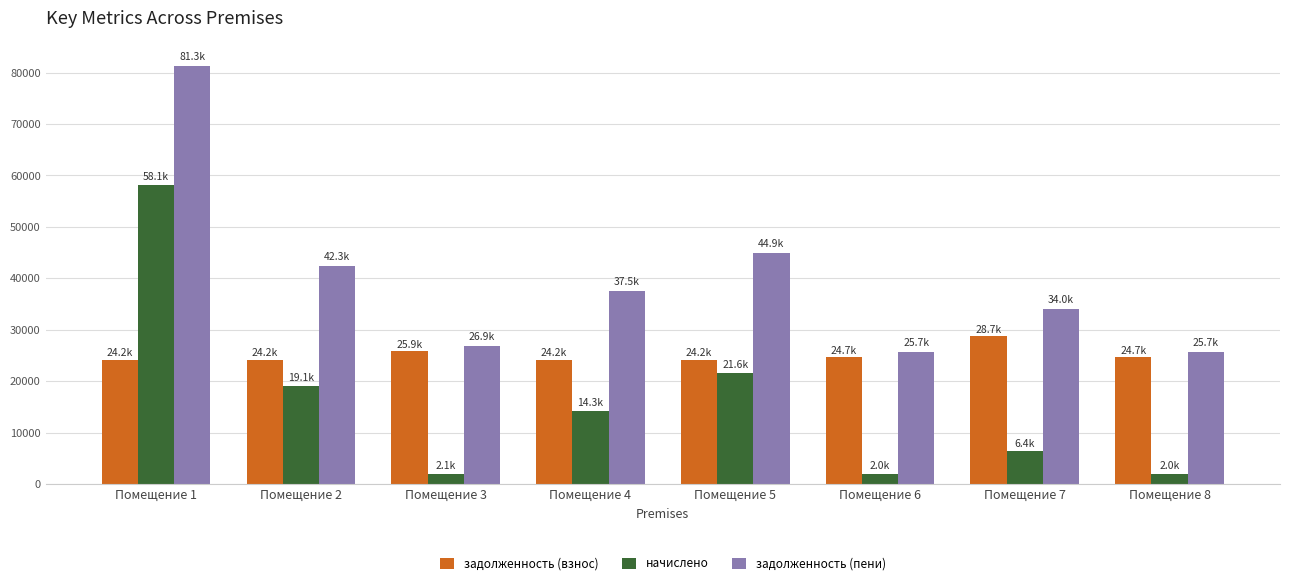

Between Помещение 2 and Помещение 7, which series saw the biggest shift?

начислено